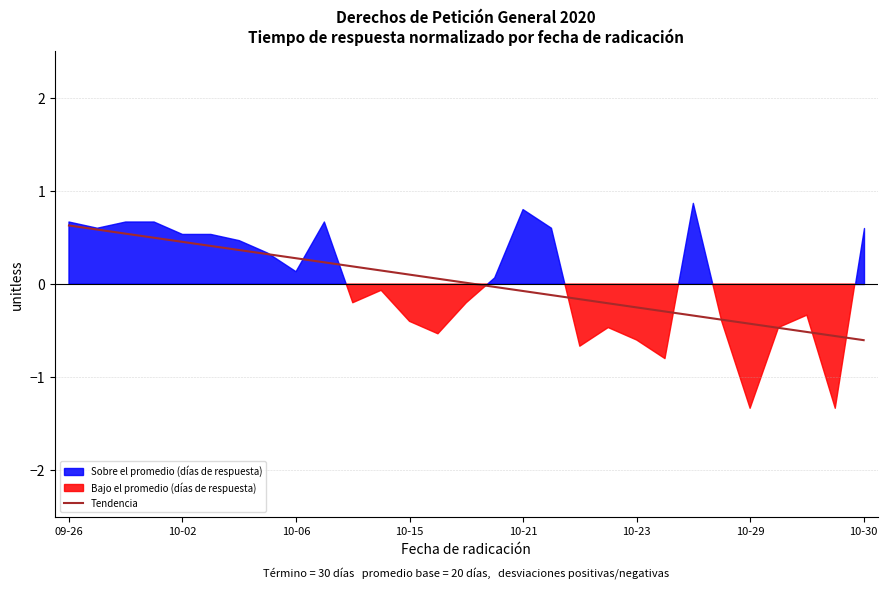

The Tendencia series shows 0.8 at 09-26. True or false?

False